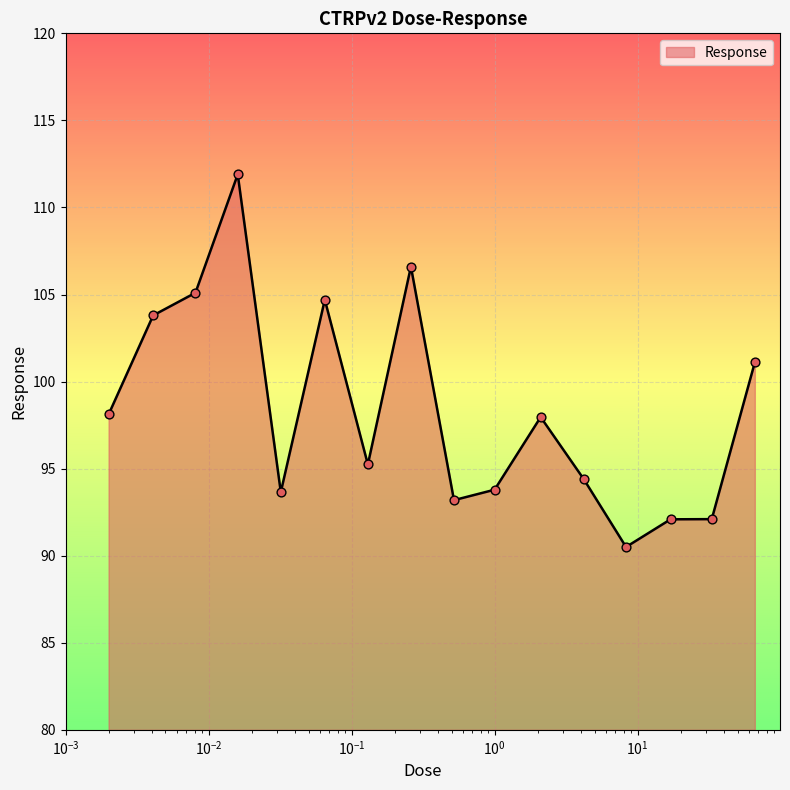

What is the smallest value displayed?

90.5